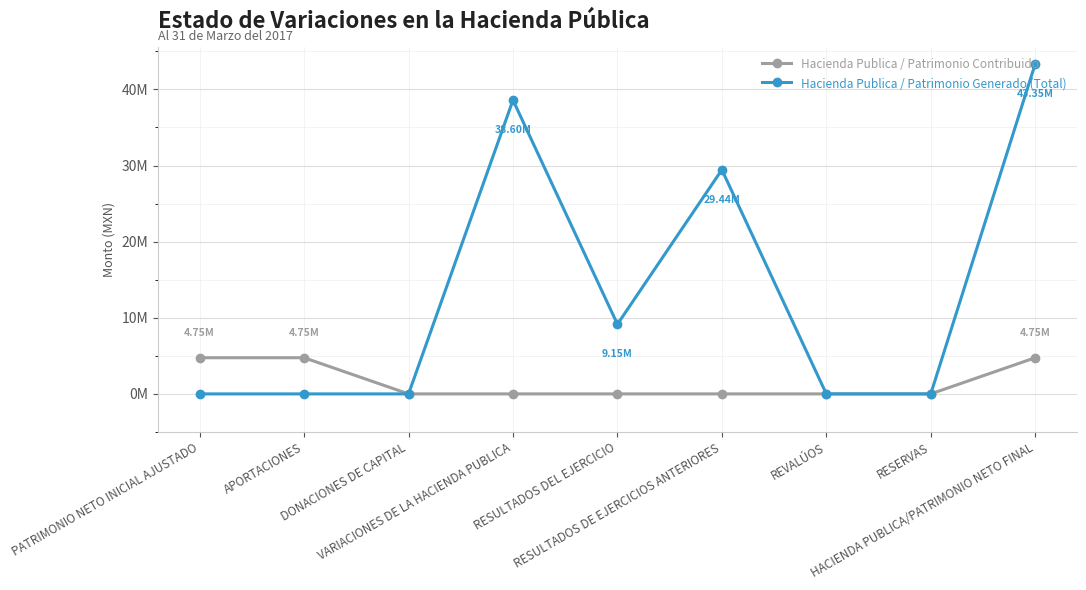

Does the chart have visible grid lines?

Yes